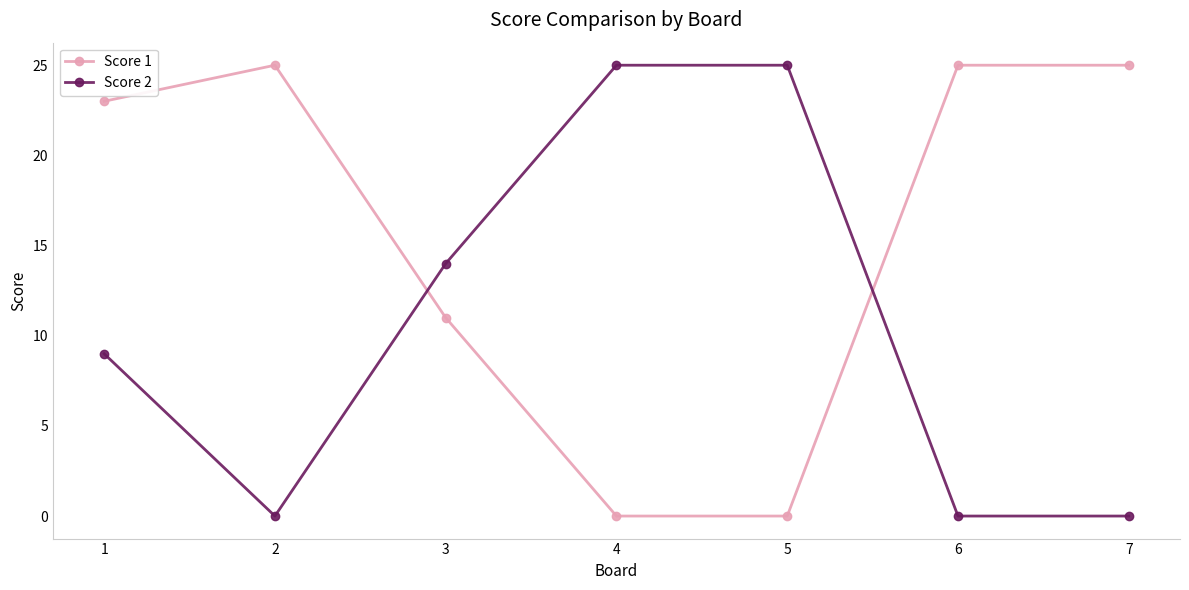

Reading left to right, list all the values displayed in this chart.

Score 1: 1=23	2=25	3=11	4=0	5=0	6=25	7=25
Score 2: 1=9	2=0	3=14	4=25	5=25	6=0	7=0